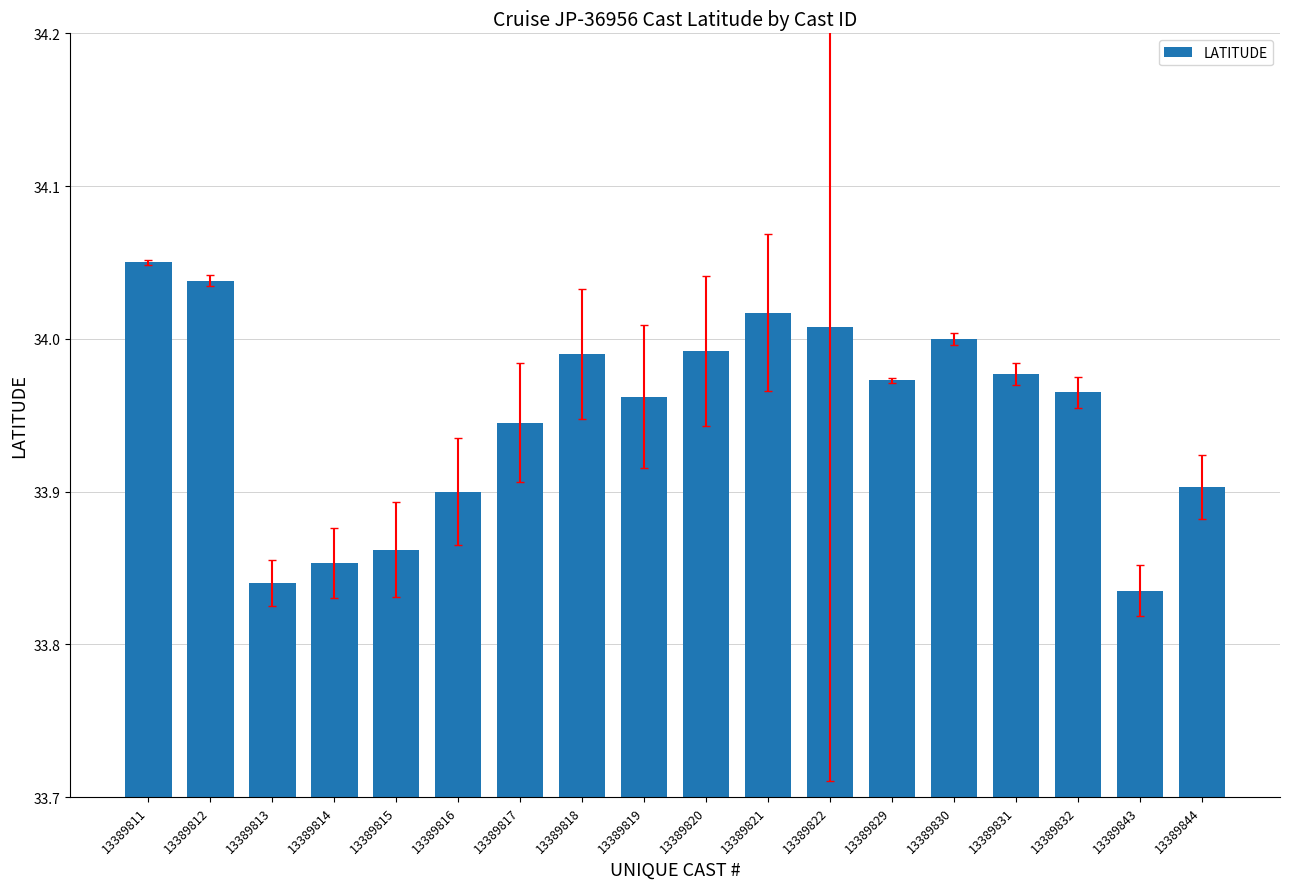

Is it true that the value at 13389820 is 14.8?

False